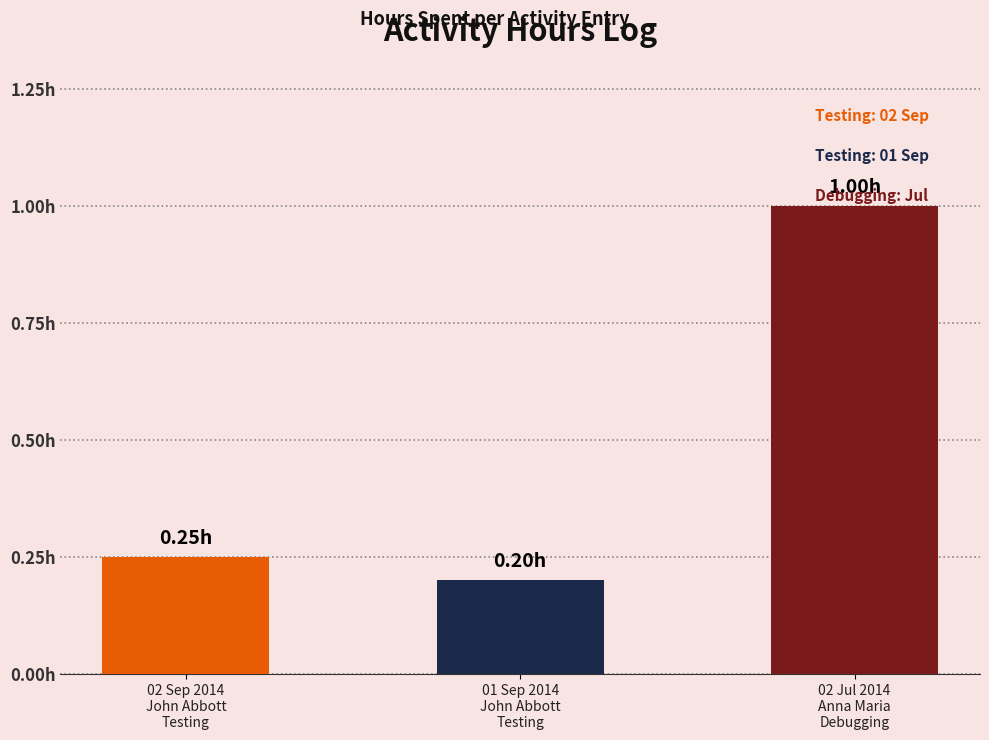

At which label is the value closest to 0?

01 Sep 2014
John Abbott
Testing